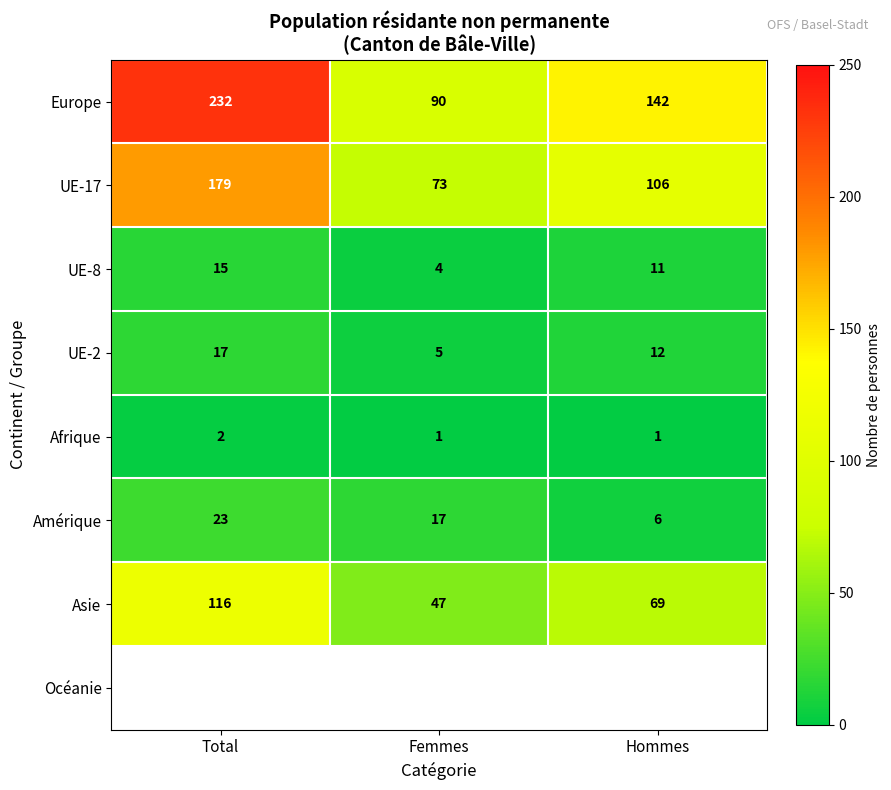

At which label is UE-8 closest to 9?

Hommes